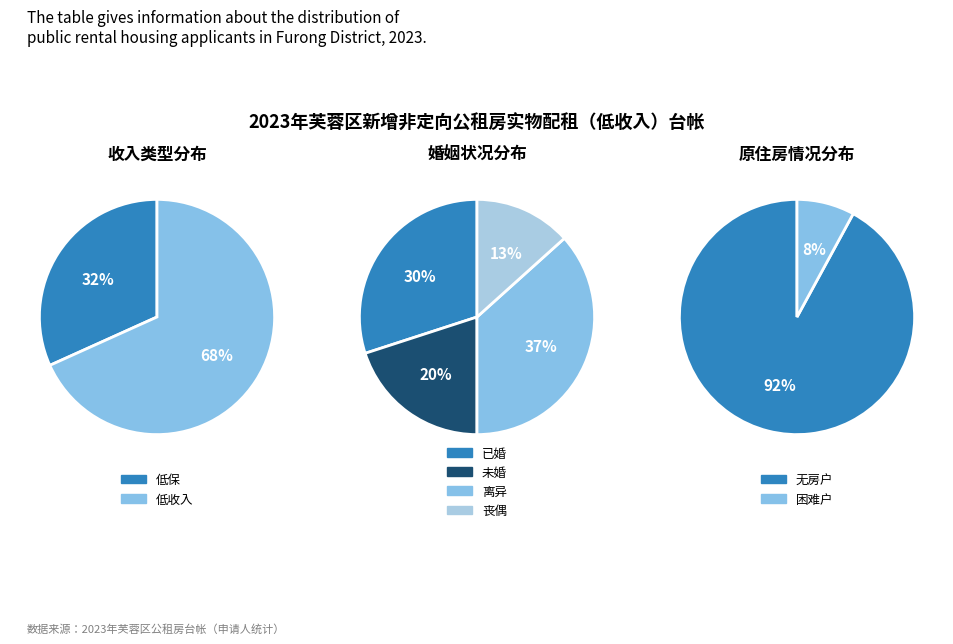

True or false: 已婚 accounts for 29% of the total.

False